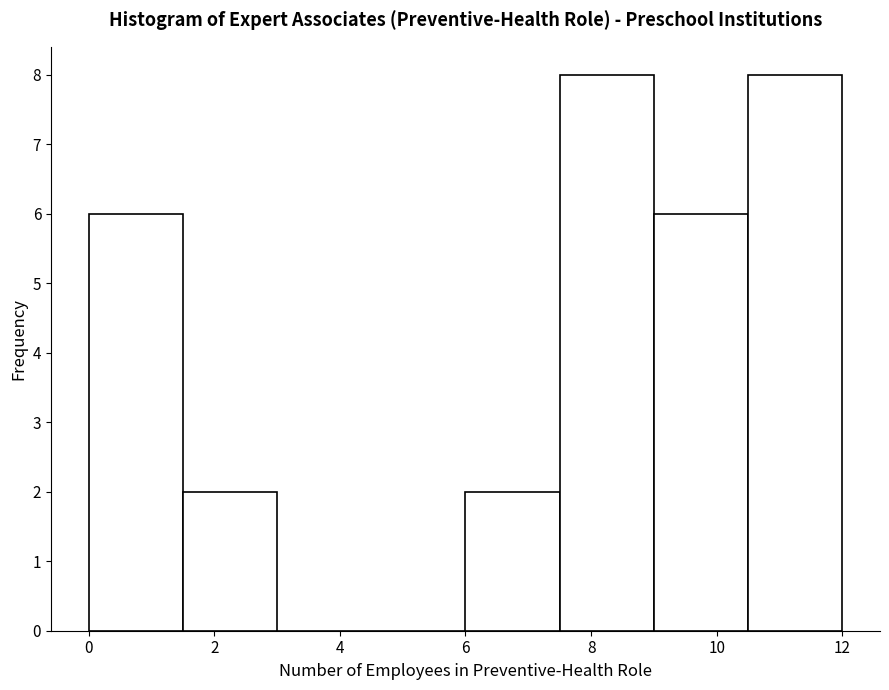

What is the height of the bar covering 0.0 to 1.5 on the x-axis? Neither the bar edges nor the heights are printed on the chart, so give them approximately, as read against the axes.

6